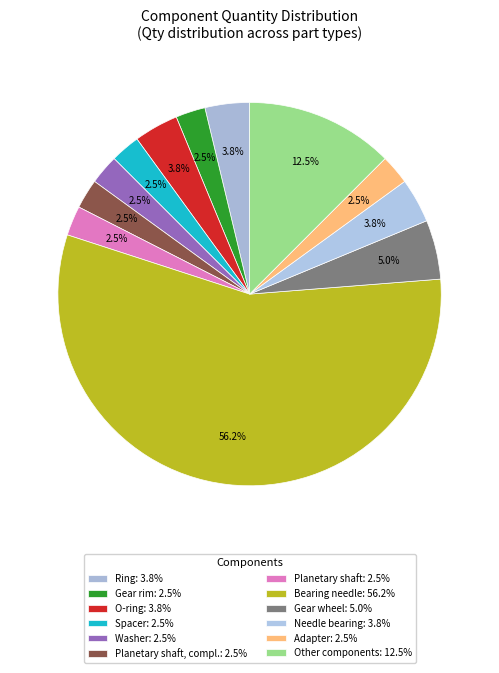

Count the number of slices in the pie.

12